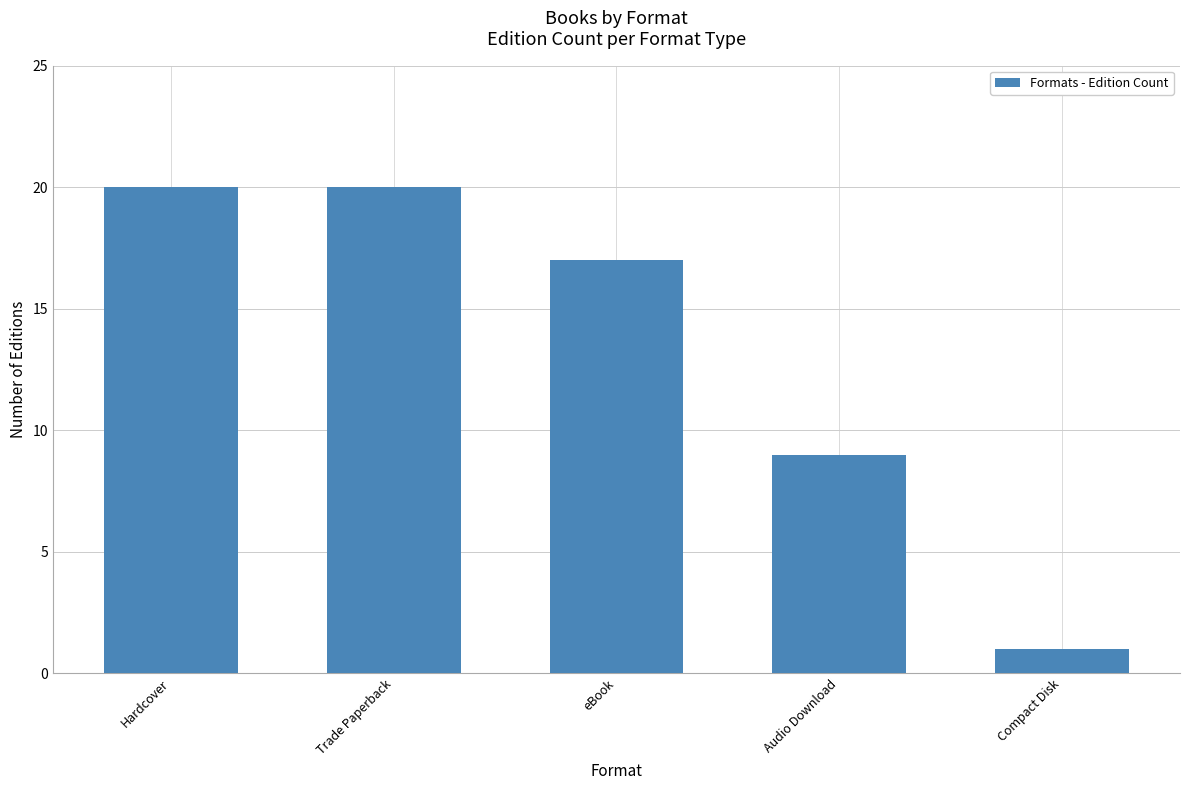

Between Hardcover and Audio Download, which is larger?

Hardcover